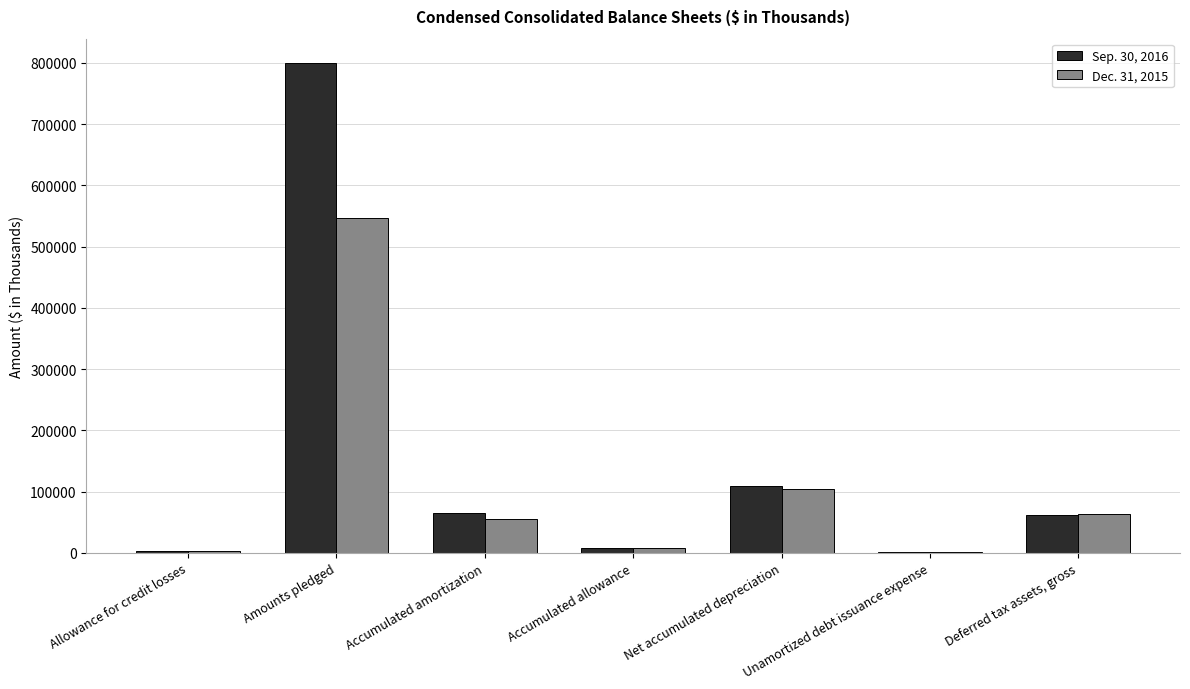

Which category has the highest value in the Dec. 31, 2015 series?

Amounts pledged